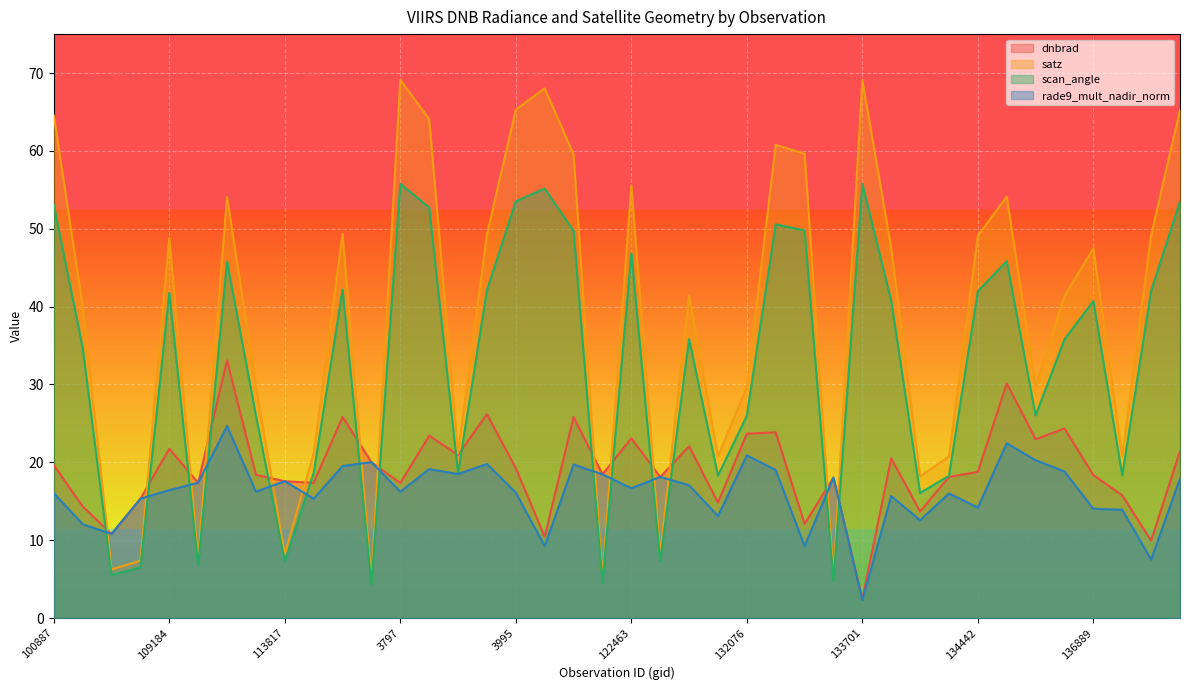

Does the chart display data point markers on the line(s)?

No